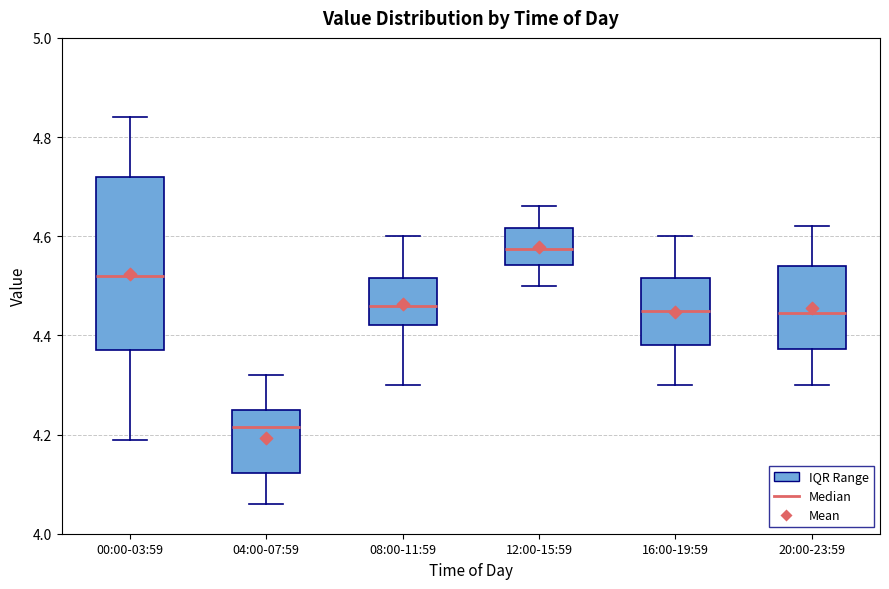

Comparing the boxes themselves (not the whiskers), which one is the tallest?

00:00-03:59